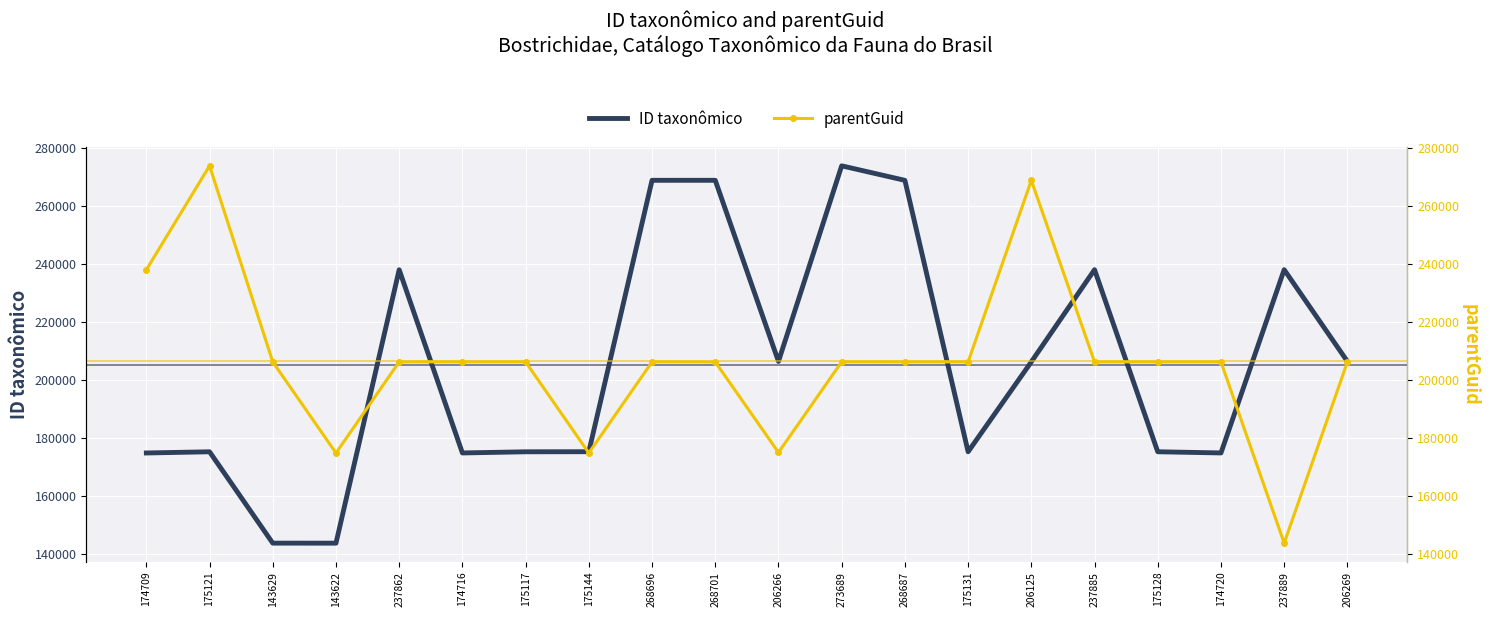

At which label is parentGuid closest to 208655?

273689